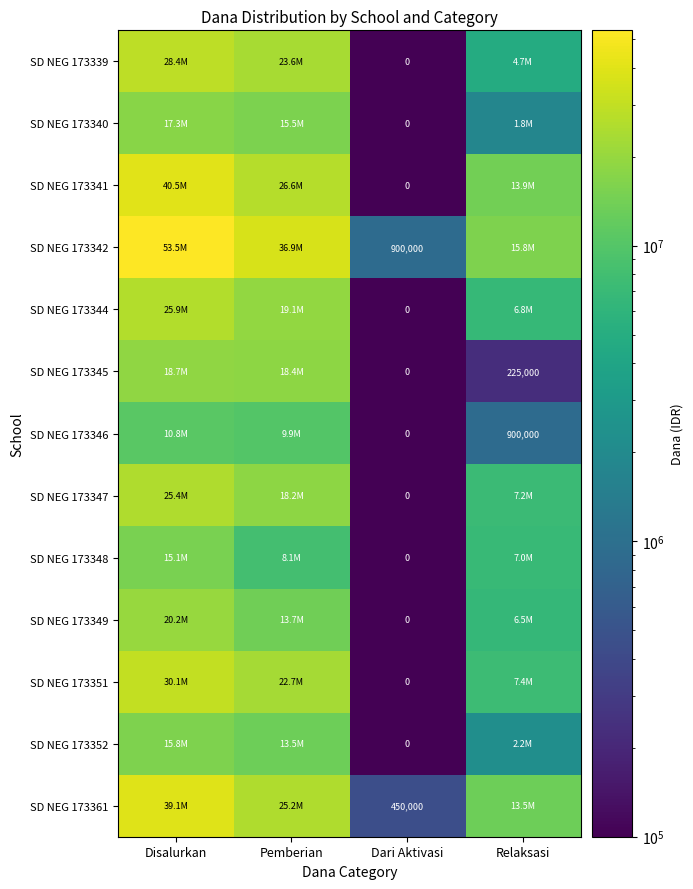

What is the spread (max minus min) of values at Dari Aktivasi?

900000